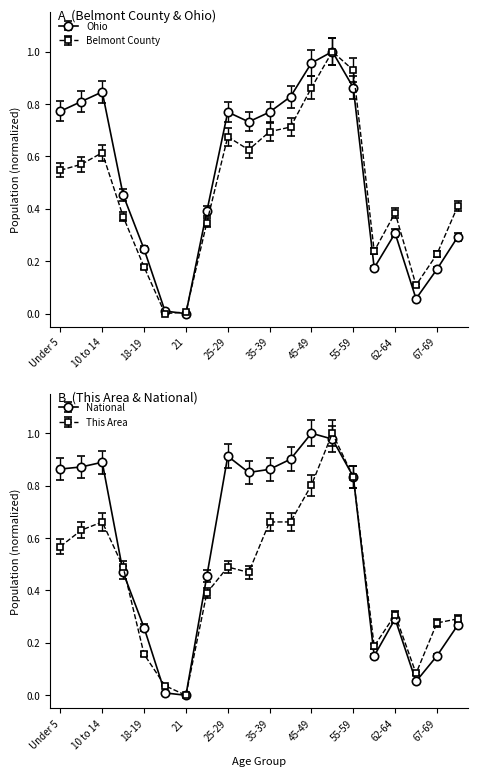

What value does the Belmont County series have at Under 5?

0.6